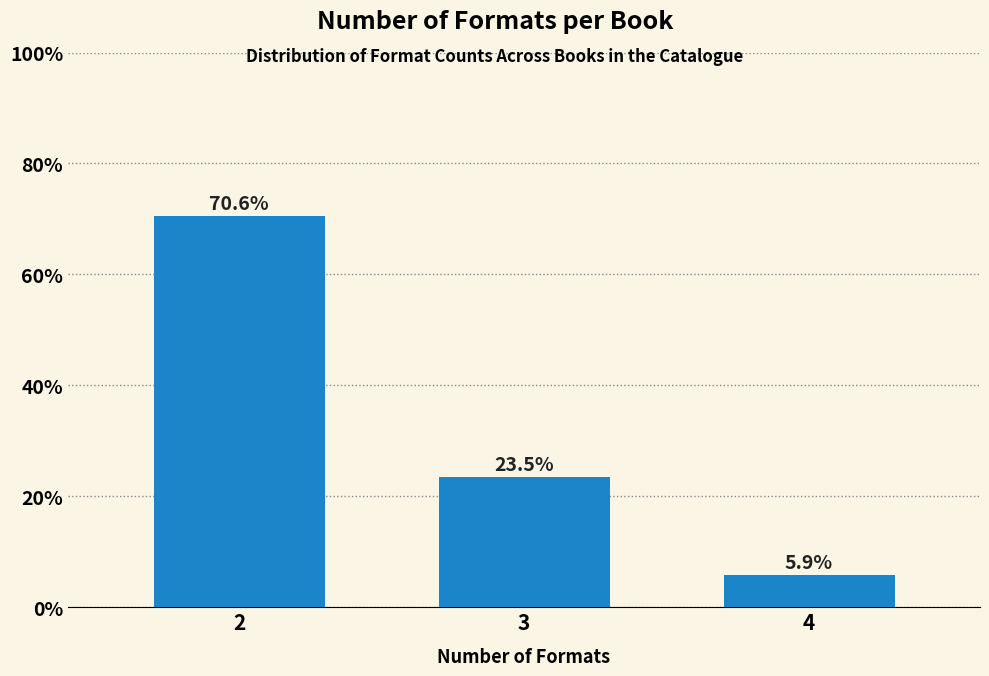

Reading left to right, list all the values displayed in this chart.

2=70.6	3=23.5	4=5.9